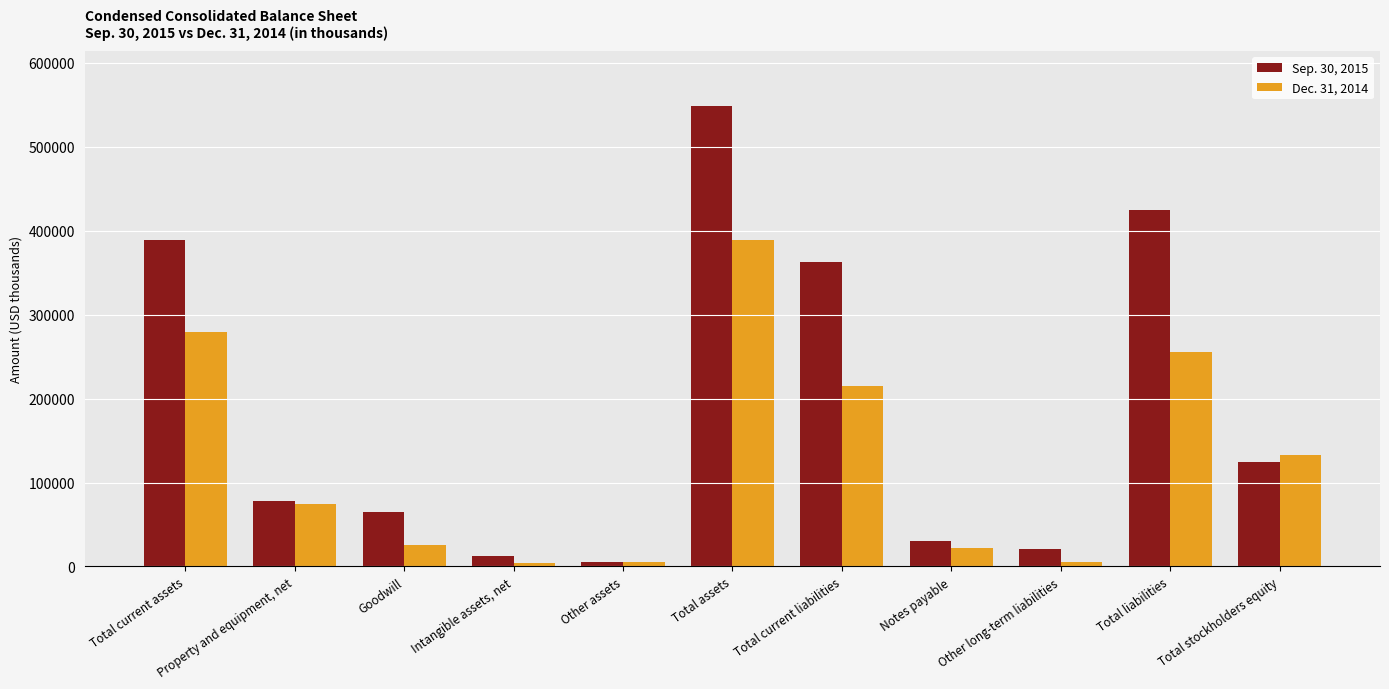

What is the difference between the maximum and minimum values in the Dec. 31, 2014 series?

384517